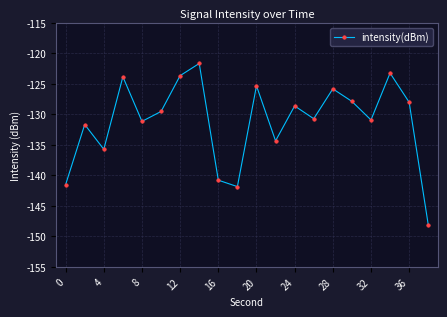

What is the sum of all values?

-2624.4